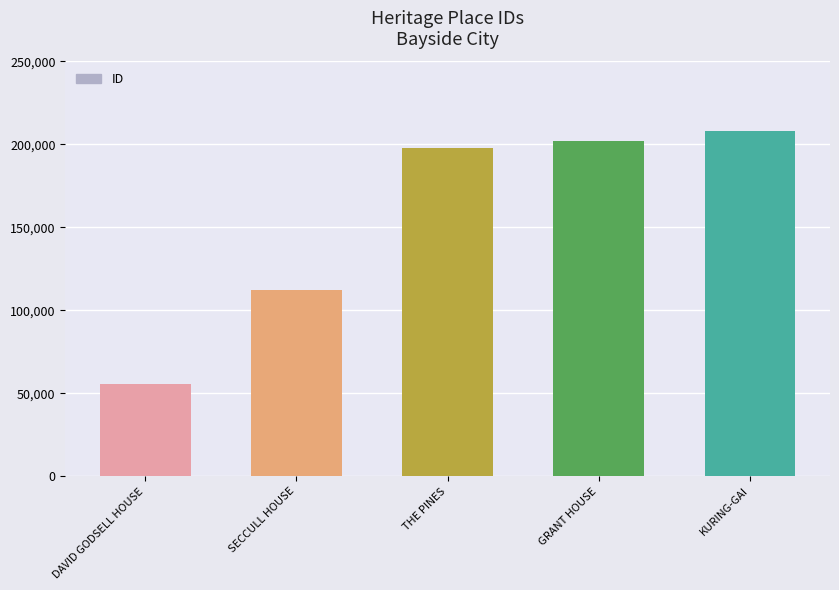

List the labels in order of value, largest first.

KURING-GAI, GRANT HOUSE, THE PINES, SECCULL HOUSE, DAVID GODSELL HOUSE